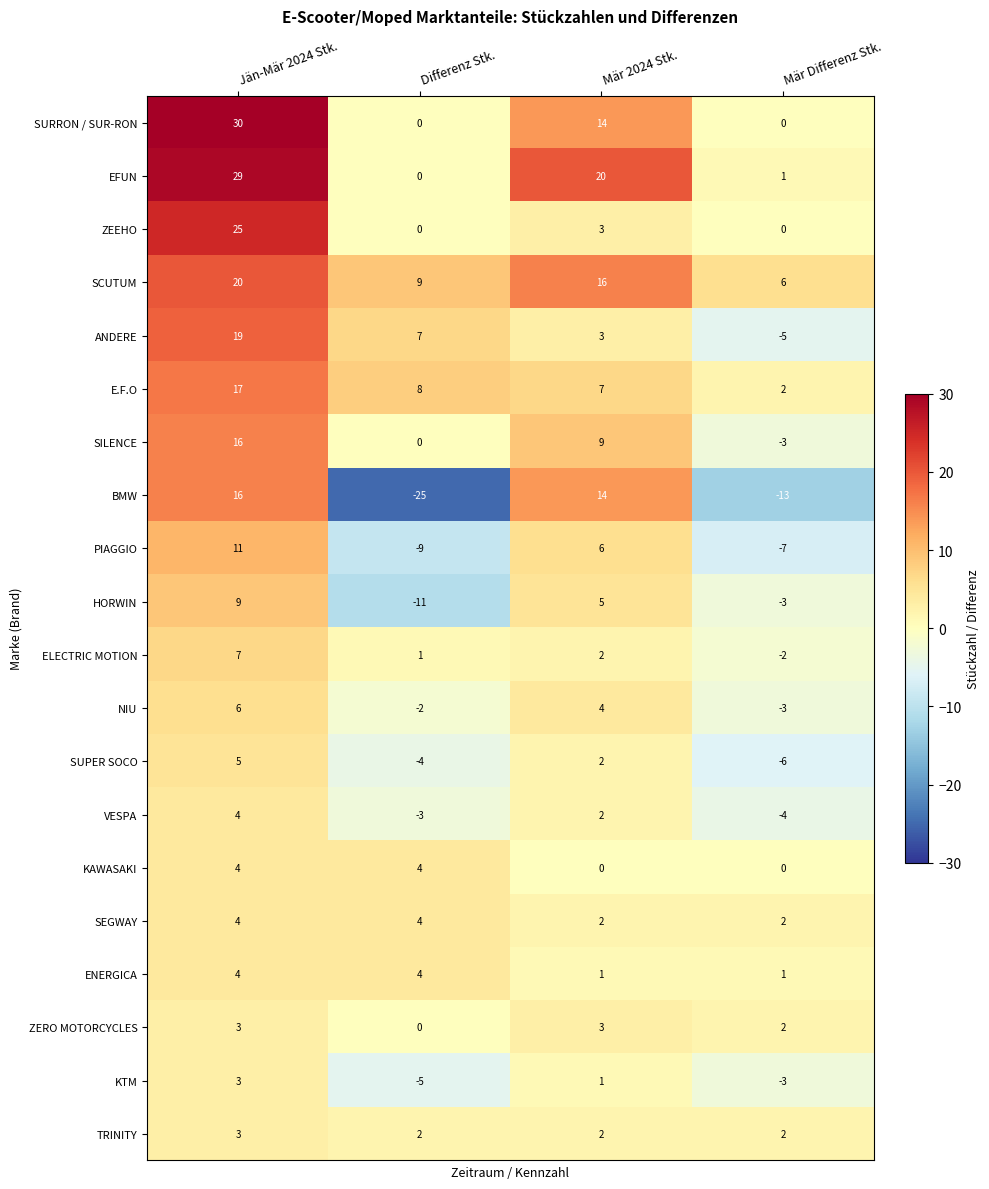

What is the greatest value displayed?

30